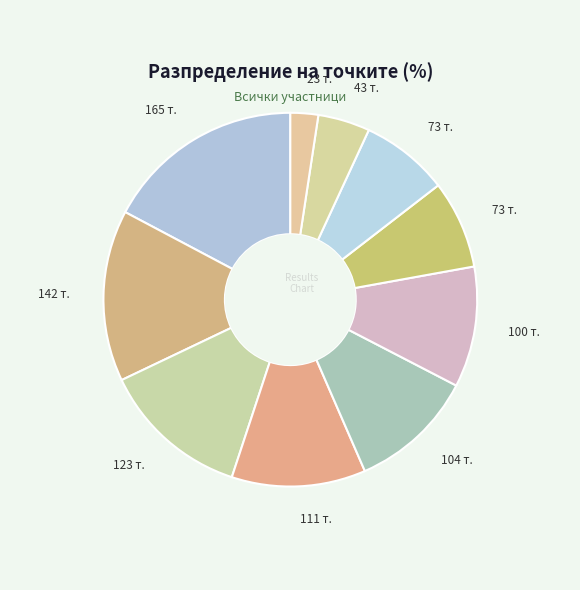

Count the number of slices in the pie.

10